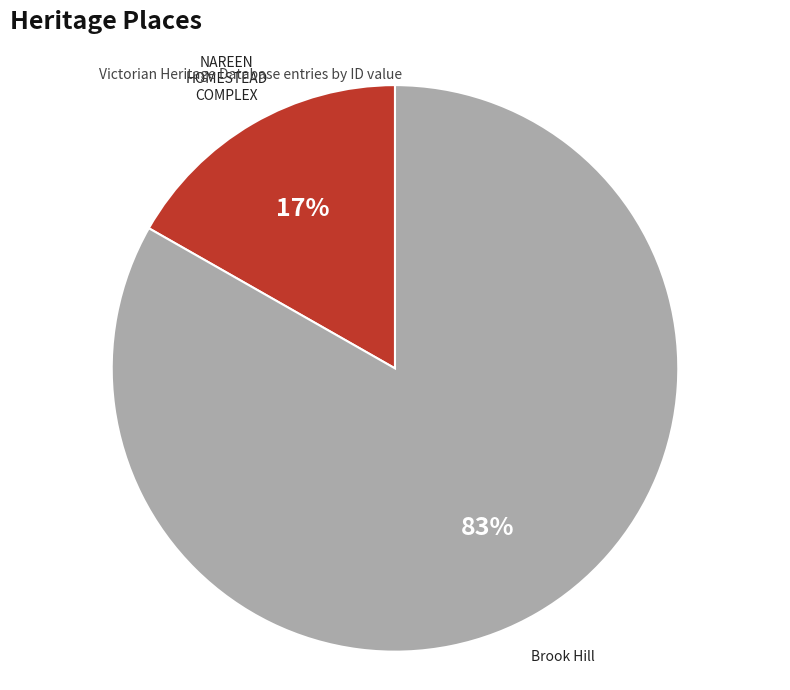

Do Brook Hill and NAREEN HOMESTEAD COMPLEX together represent more than half of the pie?

Yes